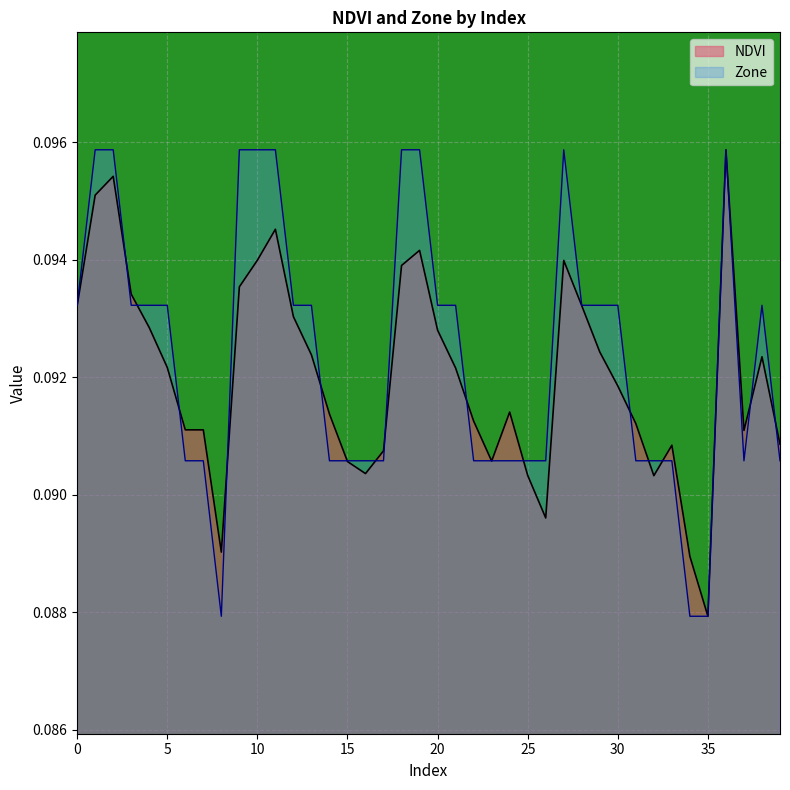

What are all the series names shown in the legend?

NDVI, Zone